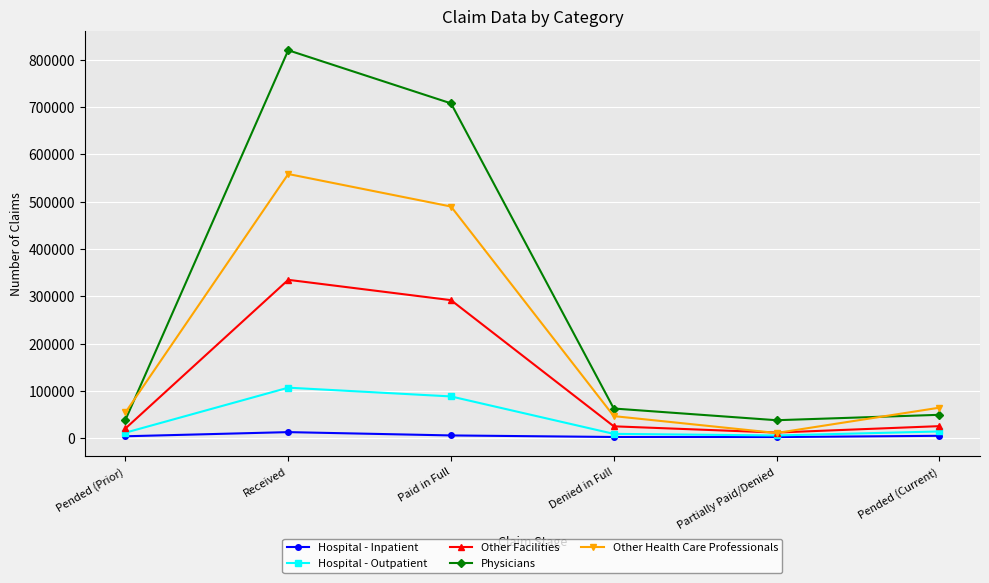

At which category does Other Health Care Professionals reach its first local valley?

Partially Paid/Denied